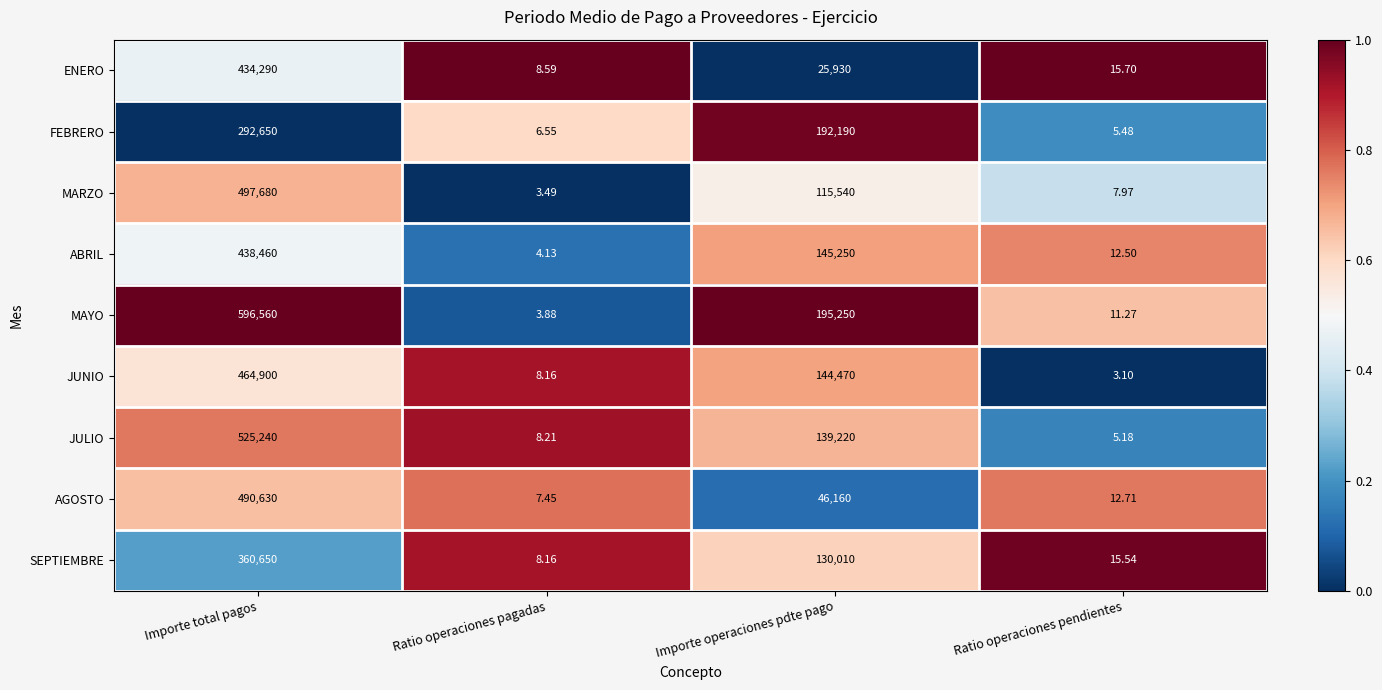

How many series are shown in this chart?

9